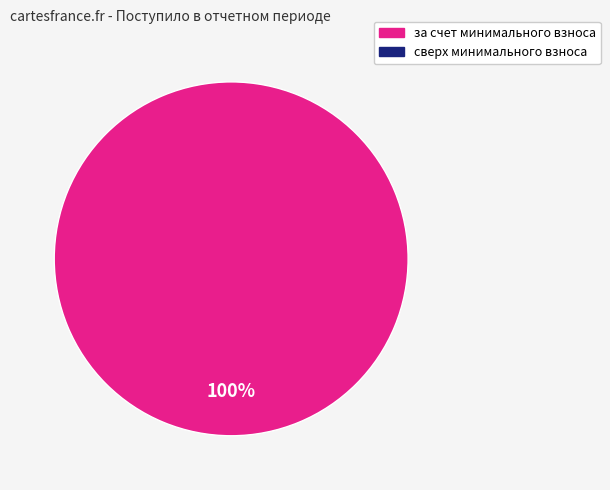

Does any single category account for the majority?

Yes